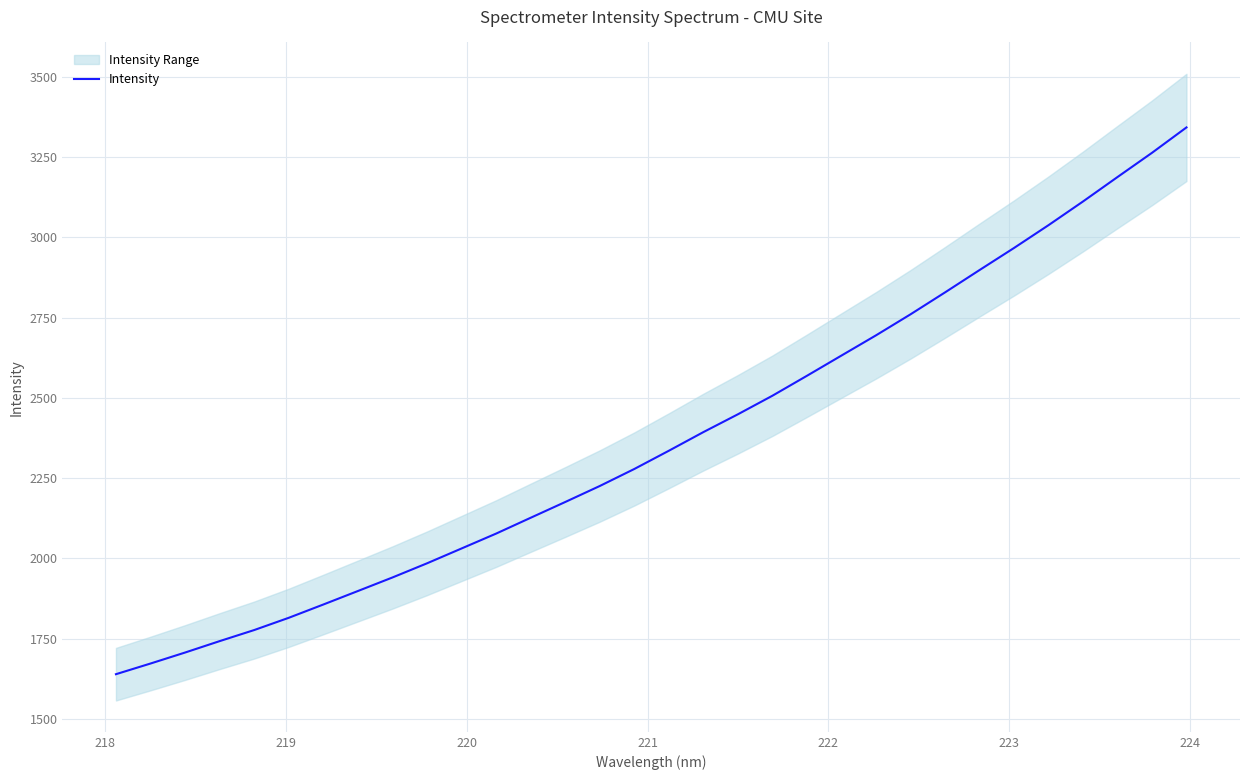

How many lines are shown in the chart?

1